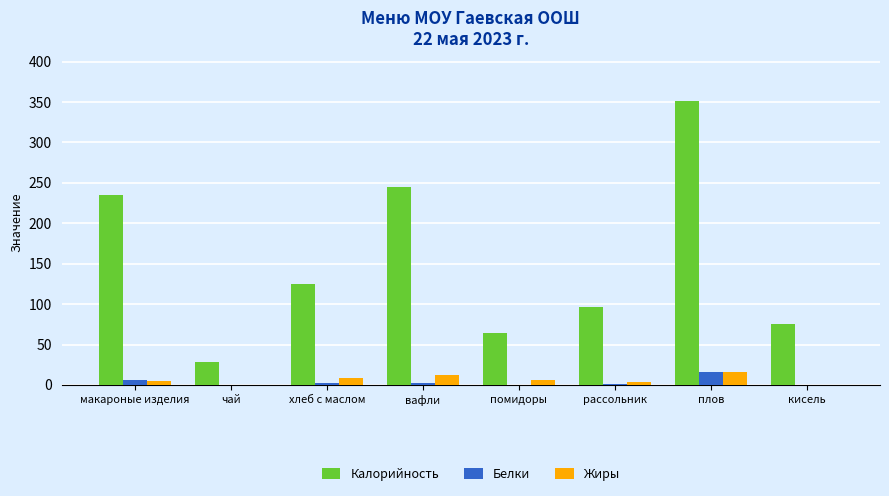

Which label corresponds to the largest value in the chart?

плов